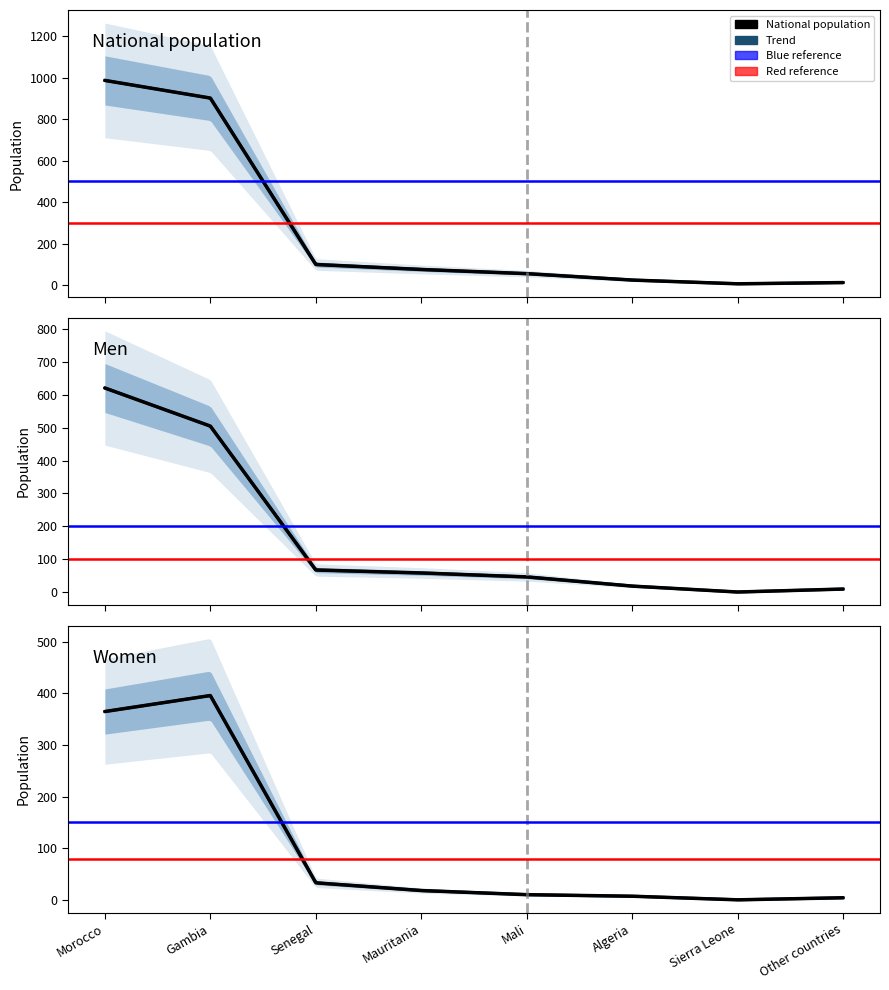

What is the label of the 8th point from the left?

Other countries